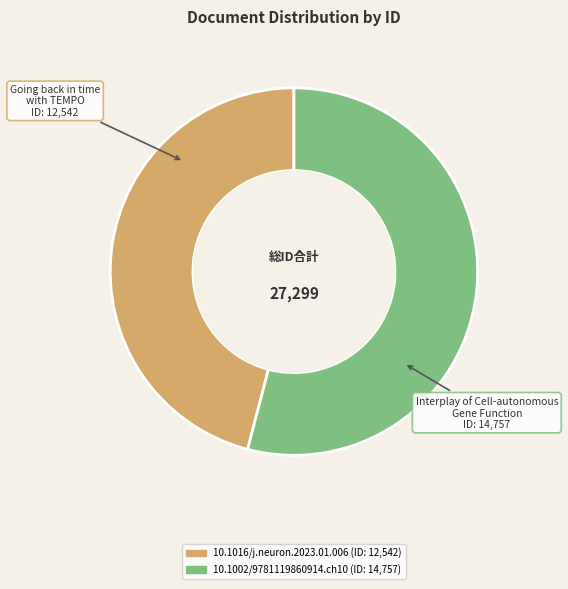

Rank the categories by value from lowest to highest.

10.1016/j.neuron.2023.01.006, 10.1002/9781119860914.ch10